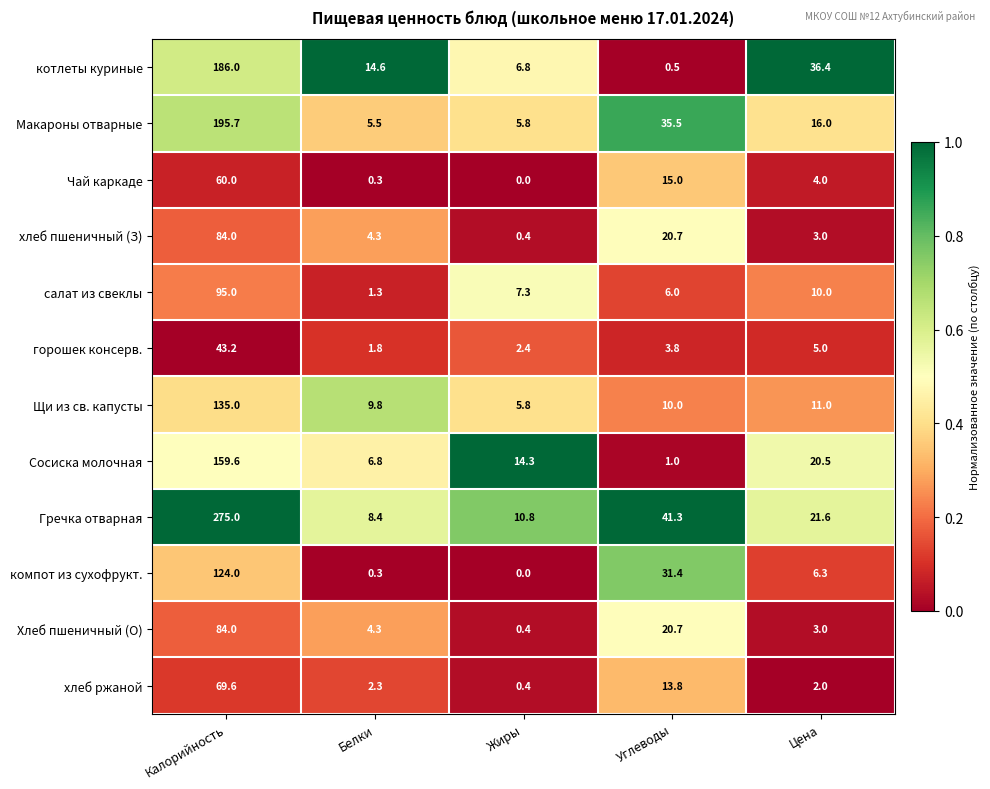

Which series has the largest total across all categories?

Гречка отварная